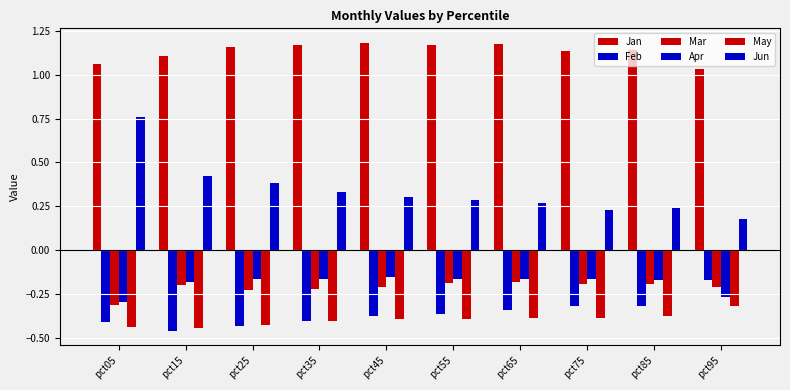

How many categories are shown in the chart?

10